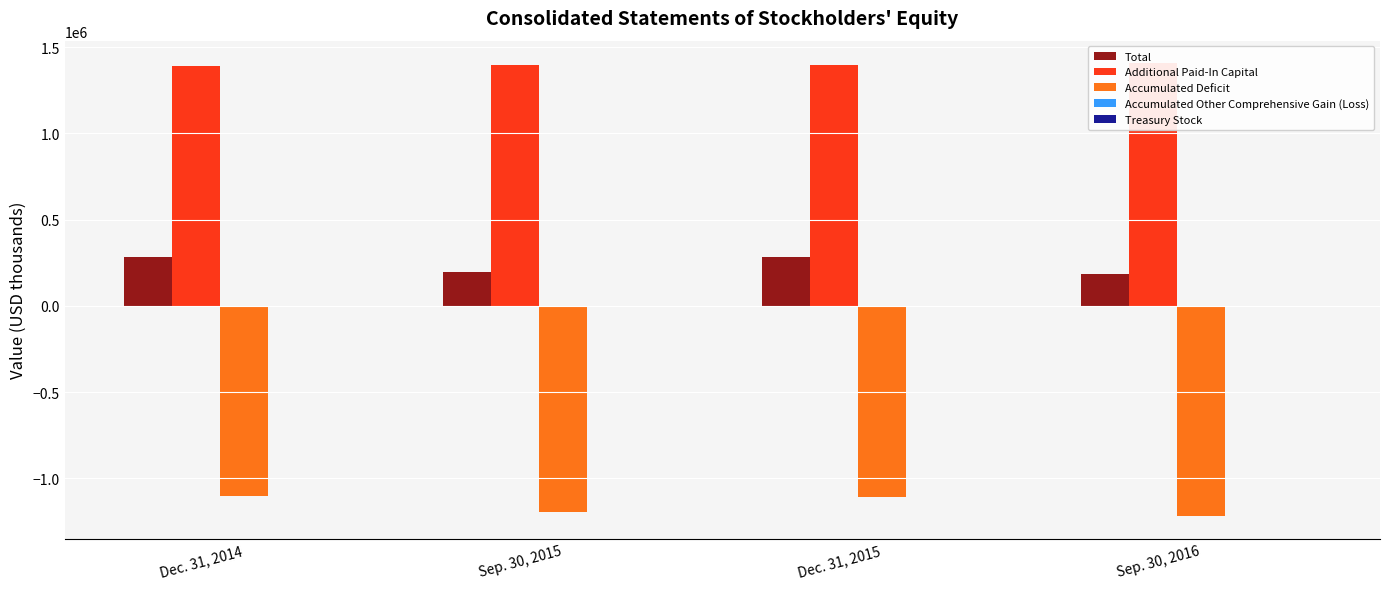

What is the maximum value shown in the chart?

1406311